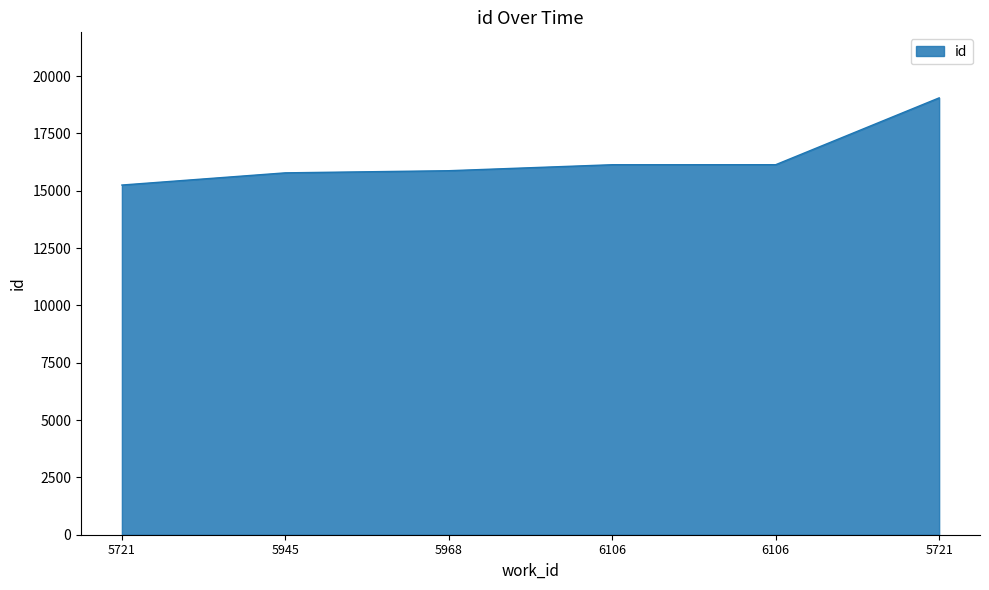

Between 6106 and 5721, which is larger?

5721